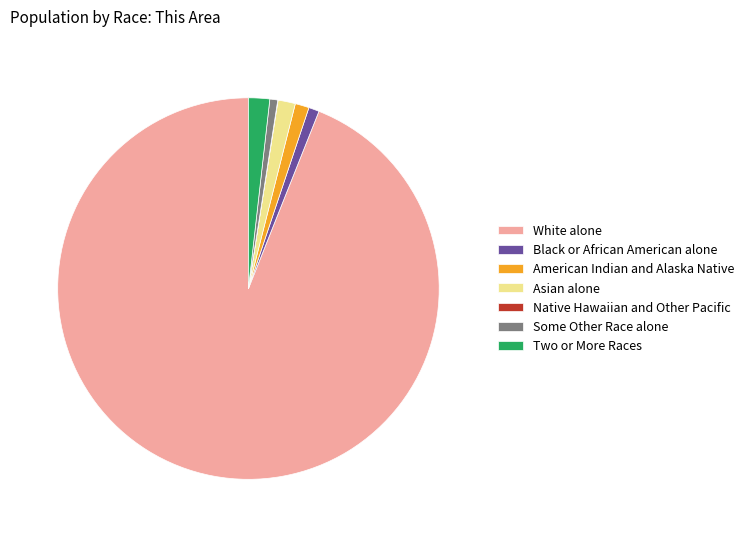

What is the ratio of the value at Black or African American alone to the value at Two or More Races?

0.5